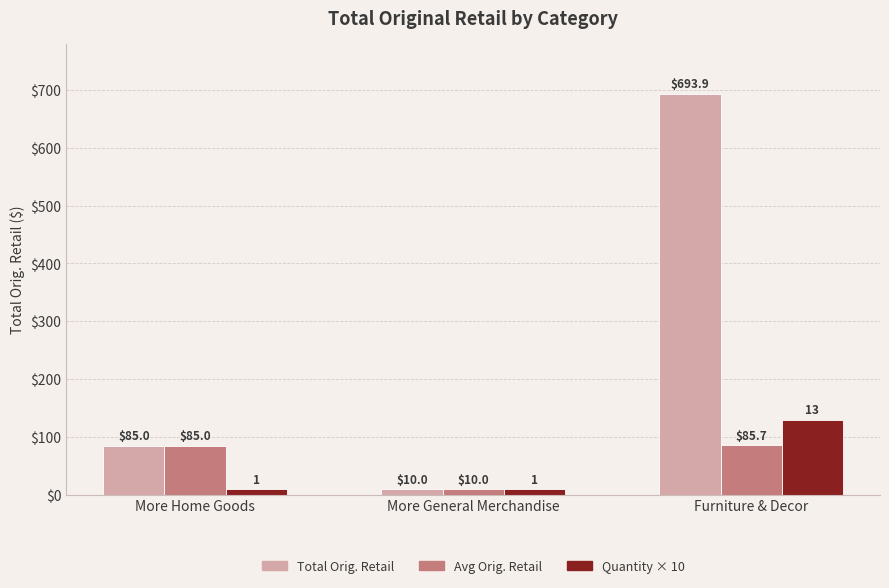

At which label does Avg Orig. Retail first exceed 84?

More Home Goods